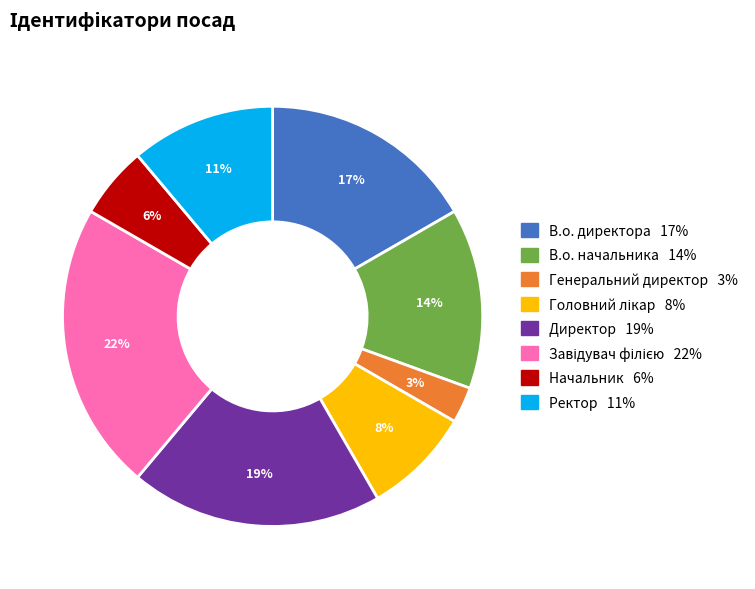

True or false: Ректор accounts for 11% of the total.

True